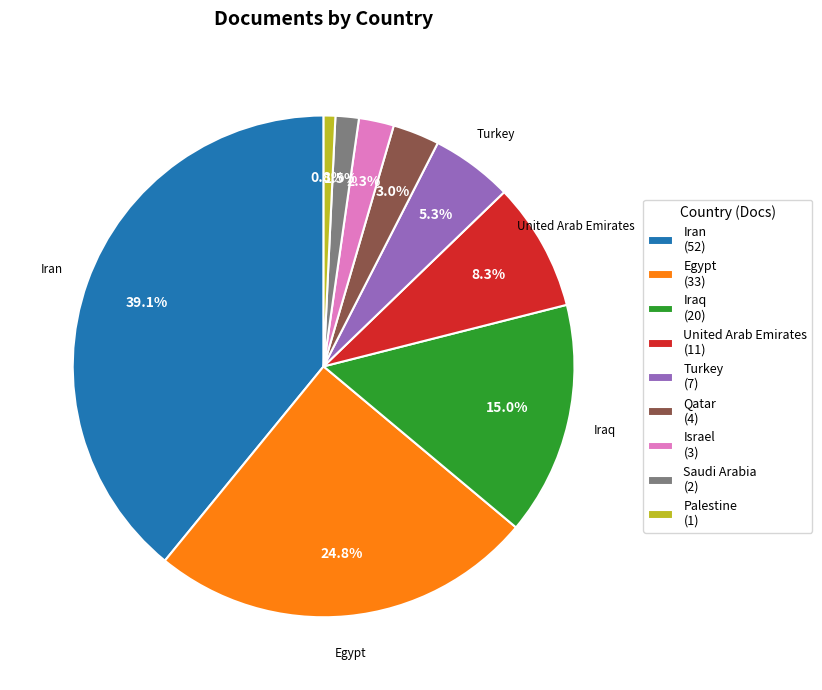

Does any single category account for the majority?

No